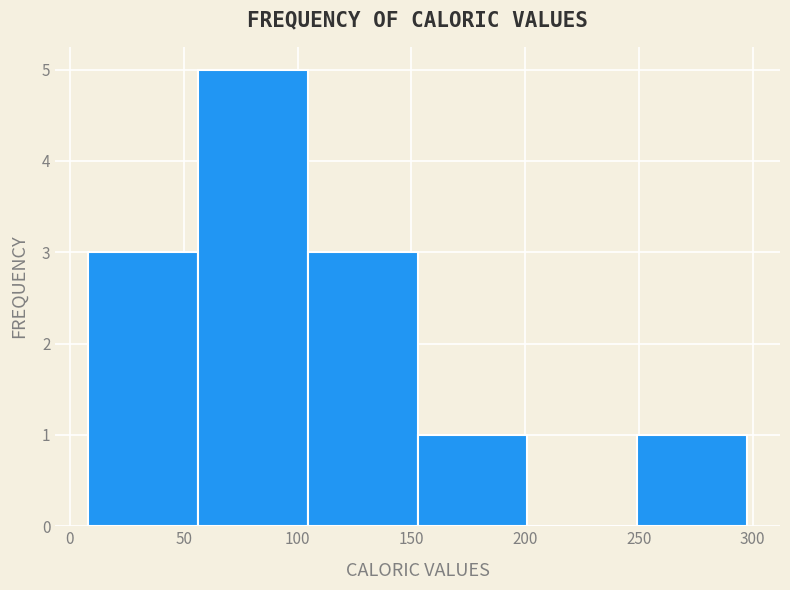

Reading left to right, transcribe this chart: for each bar, give the range it covers on the x-axis and its height. Neither the bar edges nor the heights are printed on the chart, so give them approximately, as read against the axes.

10 to 55: 3
55 to 105: 5
105 to 155: 3
155 to 200: 1
200 to 250: 0
250 to 300: 1